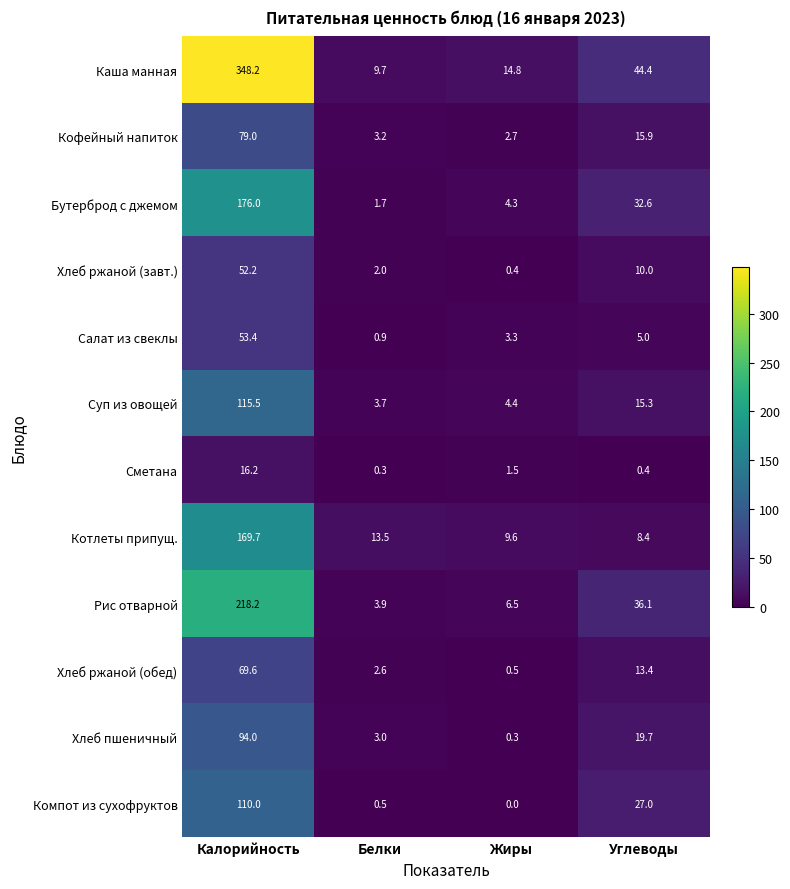

What is the total value across all series at Белки?

45.0